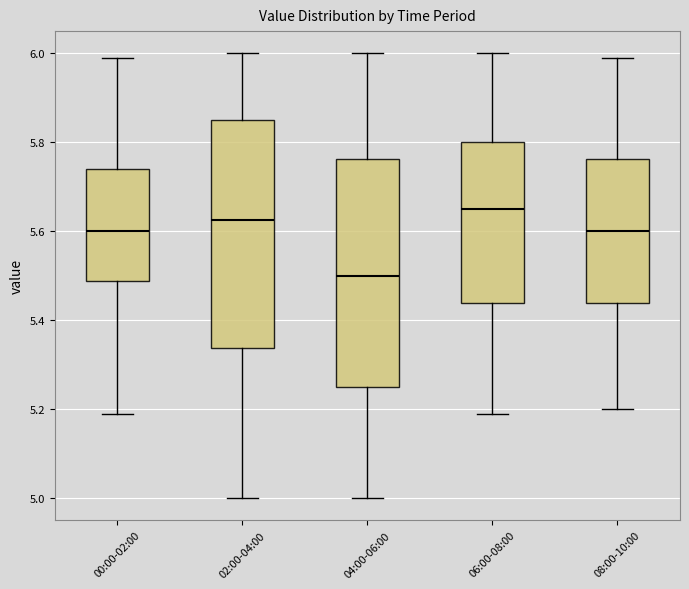

Reading left to right, read every box against the y-axis: the position of its median line, the range the box covers, and the ends of its whiskers. The values are not printed on the chart, so give them approximately, as read against the axis.

00:00-02:00: median 5.60, box 5.48 to 5.74, whiskers 5.20 to 6.00
02:00-04:00: median 5.62, box 5.34 to 5.86, whiskers 5.00 to 6.00
04:00-06:00: median 5.50, box 5.26 to 5.76, whiskers 5.00 to 6.00
06:00-08:00: median 5.66, box 5.44 to 5.80, whiskers 5.20 to 6.00
08:00-10:00: median 5.60, box 5.44 to 5.76, whiskers 5.20 to 6.00